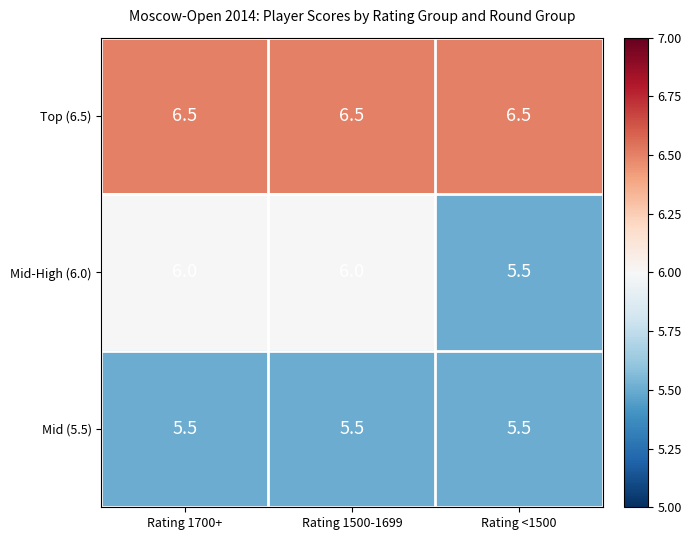

True or false: Mid-High (6.0) has a value of 6.0 at Rating 1700+.

True